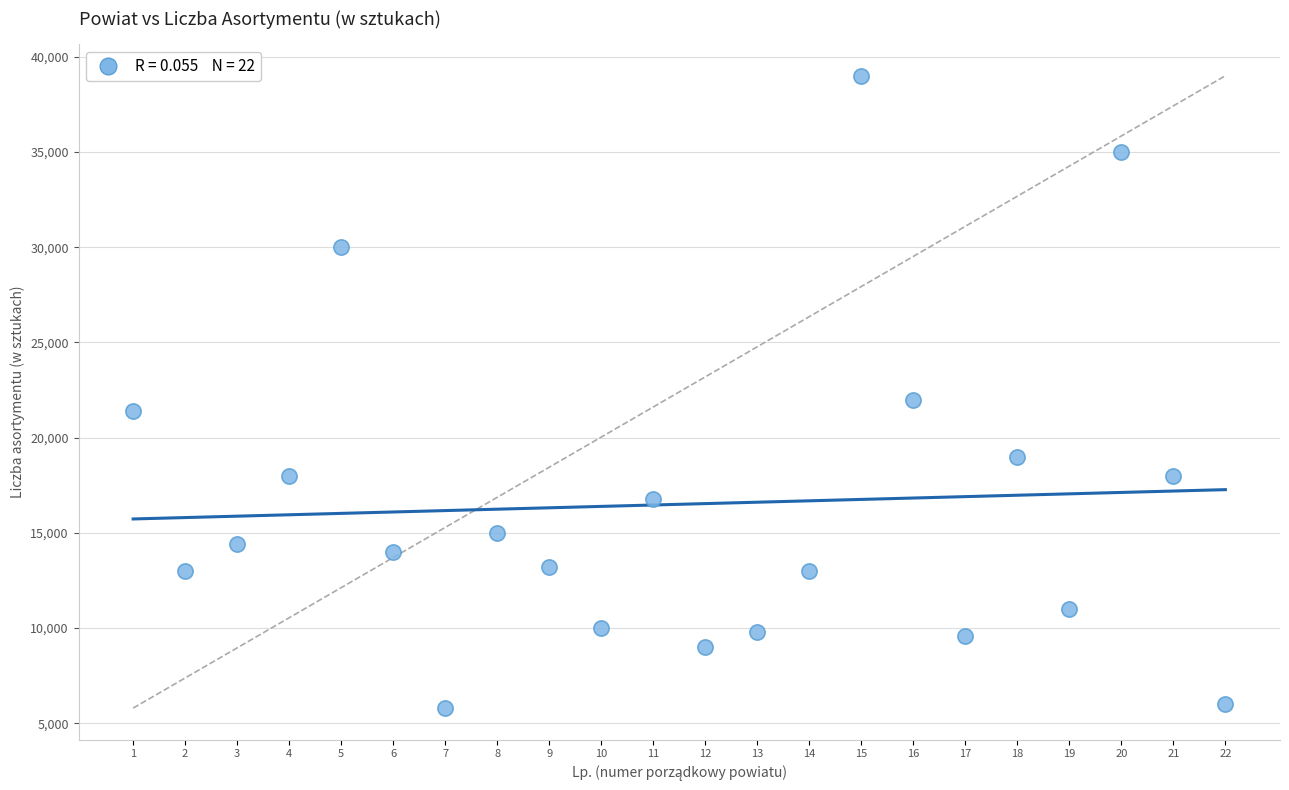

What is the range of Y values (max minus min)?

33200